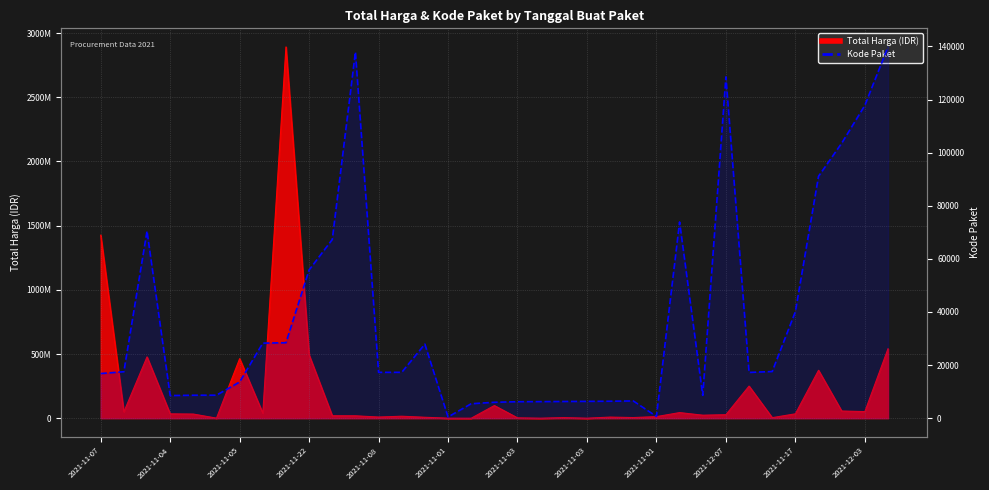

What is the value of the 29th point from the left?

17238